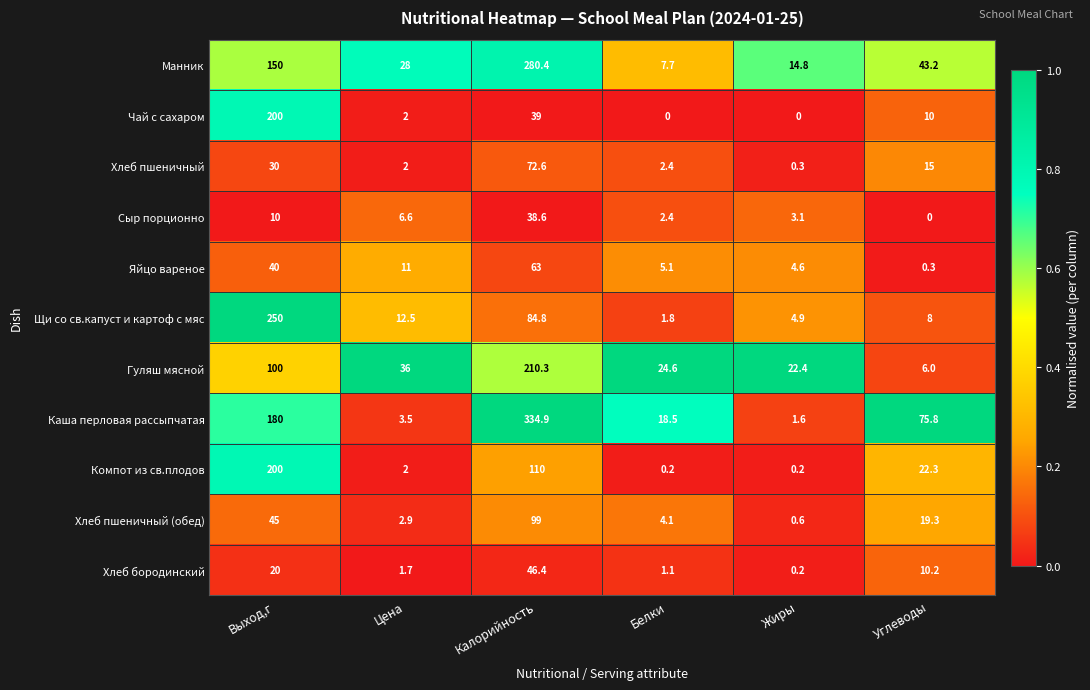

Is it true that Щи со св.капуст и картоф с мяс equals 1.3 at Жиры?

False